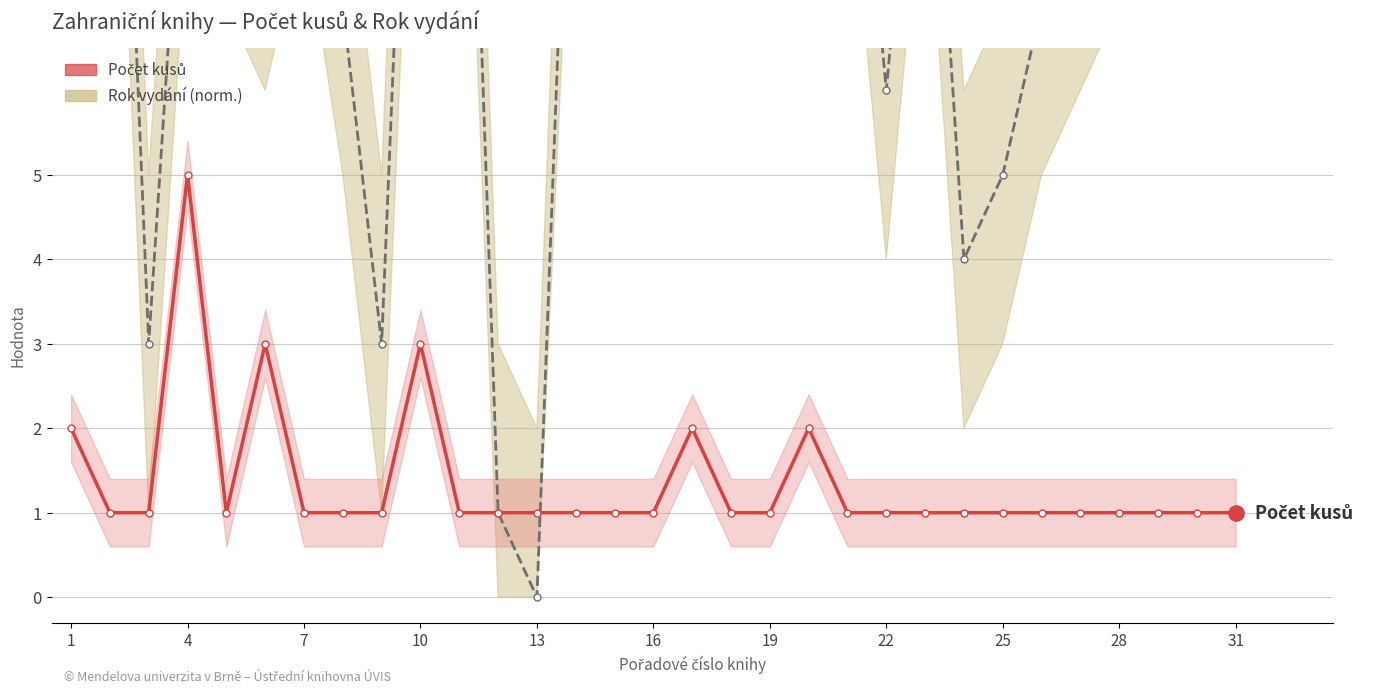

Which series has the widest spread of Y values?

Rok vydání (norm.)